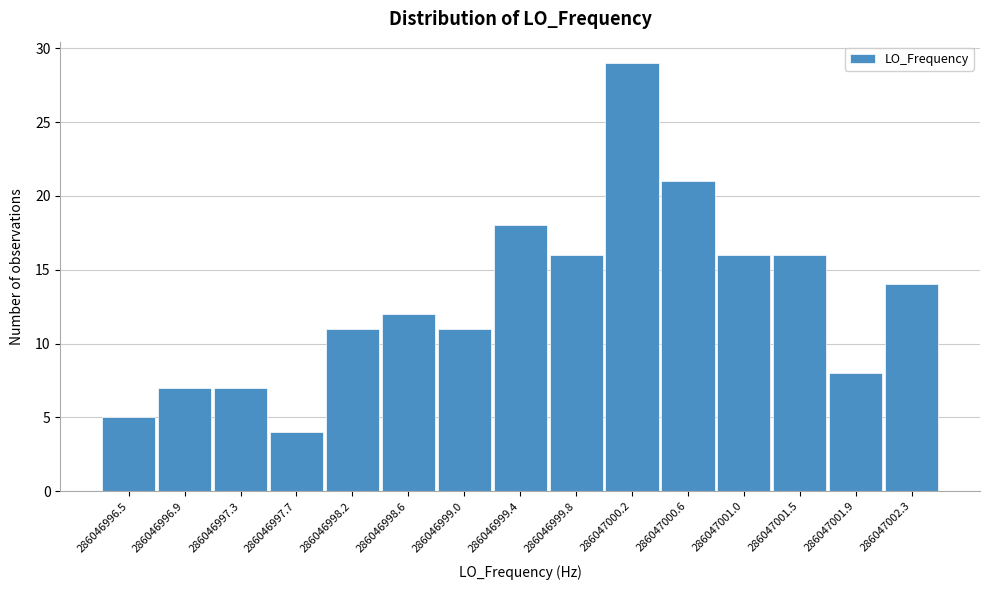

How tall is the bar that spans 286046997.35 to 286046997.75 on the x-axis? Neither the bar edges nor the heights are printed on the chart, so give them approximately, as read against the axes.

7